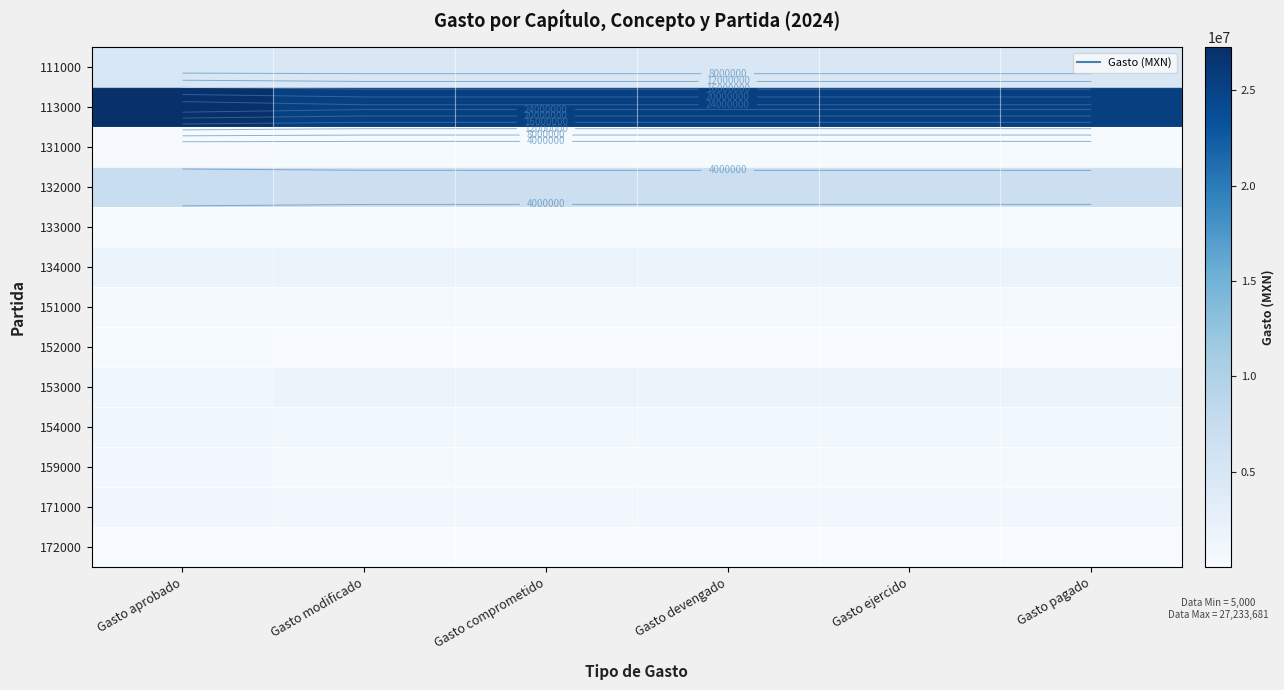

Which series has the largest total across all categories?

113000